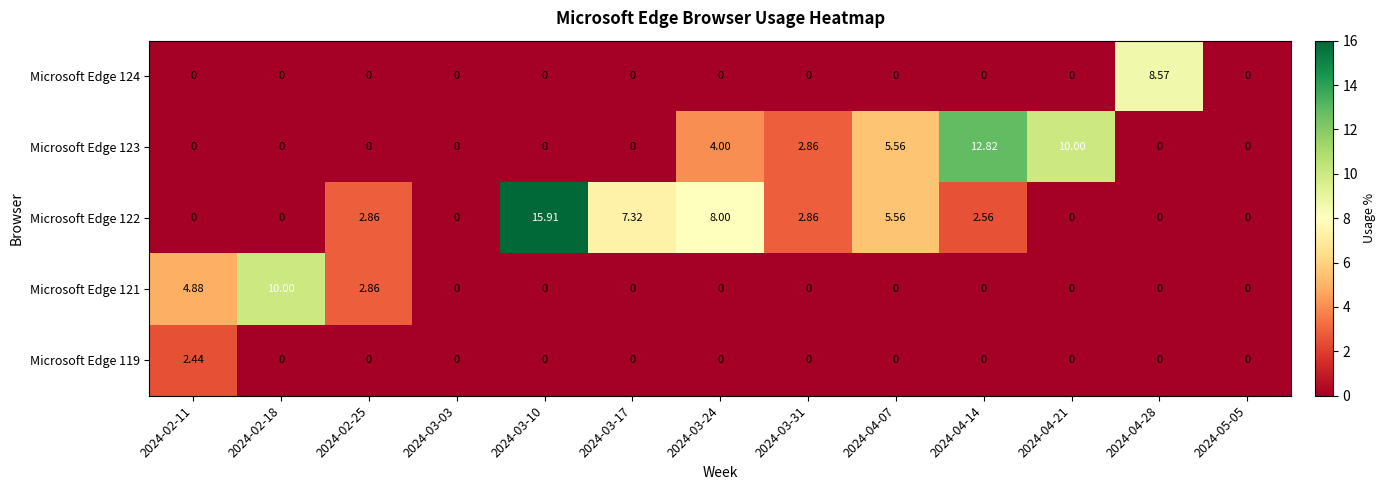

How many categories are shown in the chart?

13